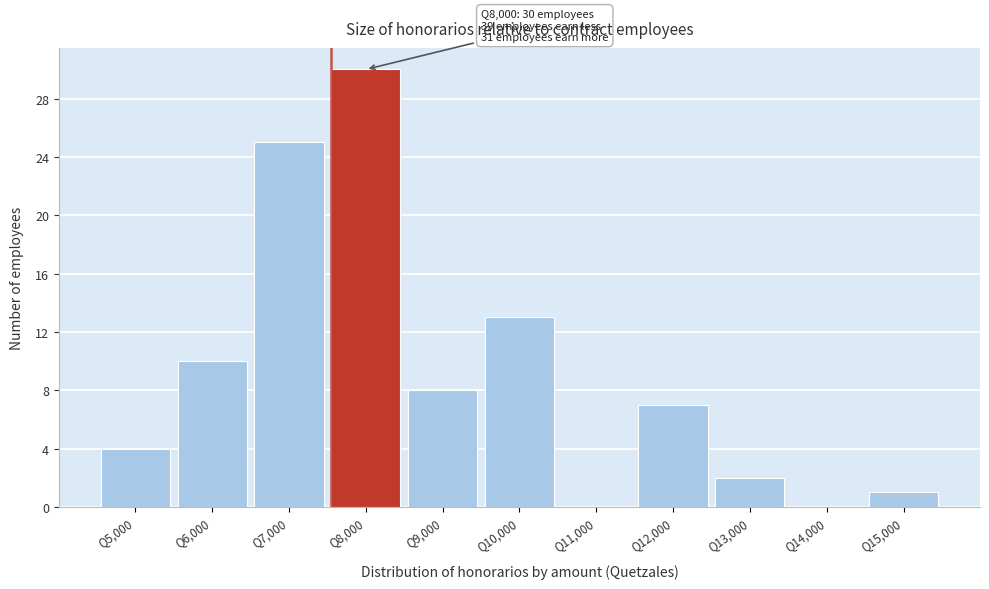

Reading right to left, transcribe all the data shown in this chart.

Q15,000=1	Q14,000=0	Q13,000=2	Q12,000=7	Q11,000=0	Q10,000=13	Q9,000=8	Q8,000=30	Q7,000=25	Q6,000=10	Q5,000=4